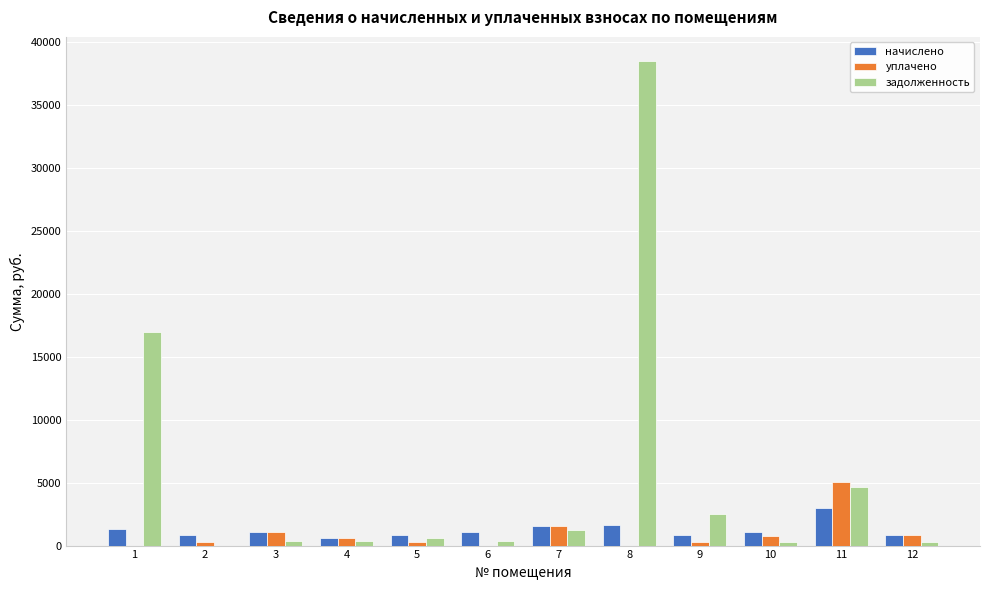

What is the approximate value of начислено at 12?

822.9